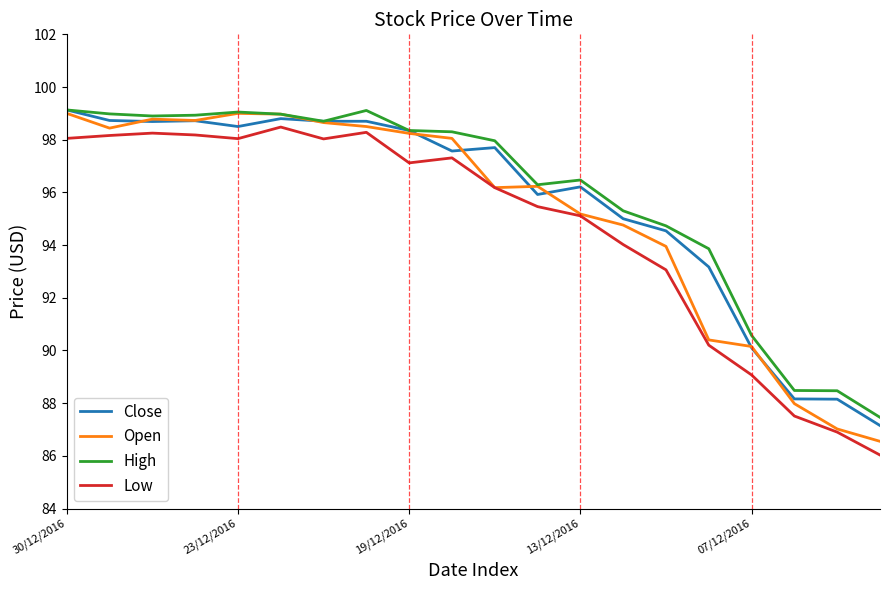

What is the smallest value displayed?

86.0